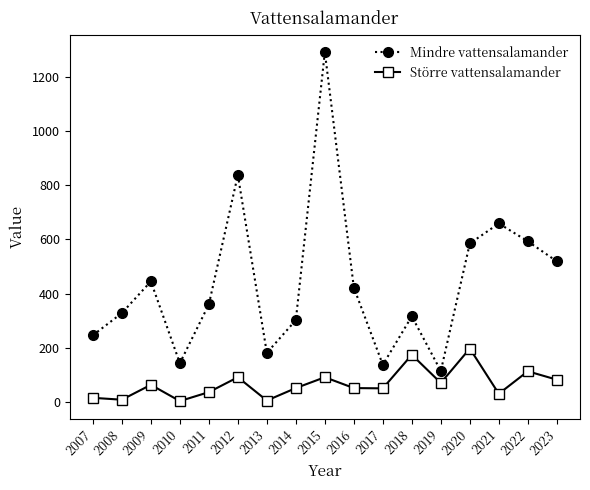

What is the spread (max minus min) of values at 2023?

437